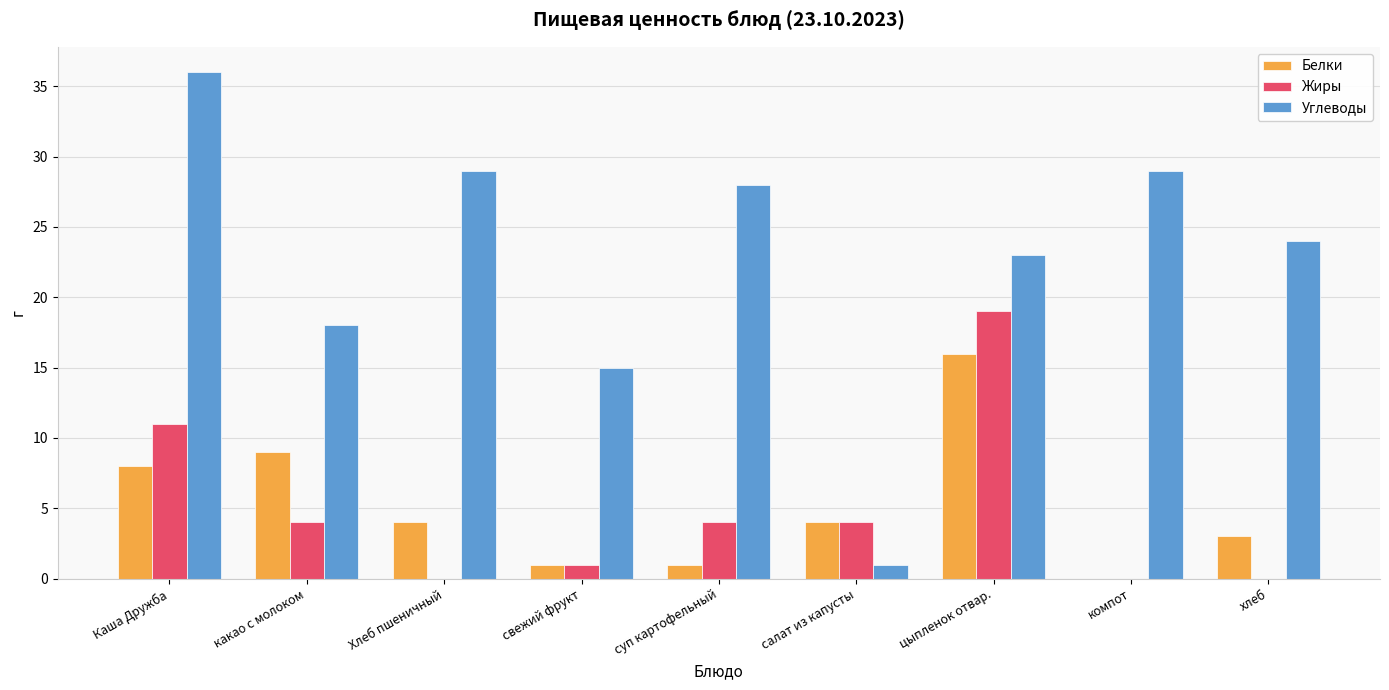

At which label is Жиры closest to 9?

Каша Дружба